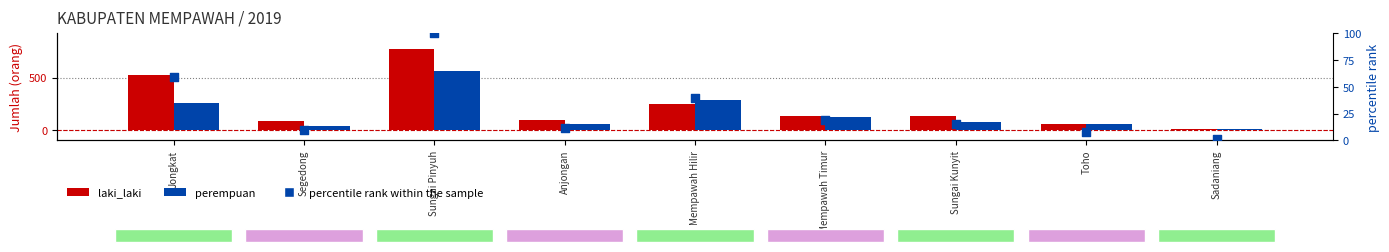

At how many categories does at least one series exceed 446?

2